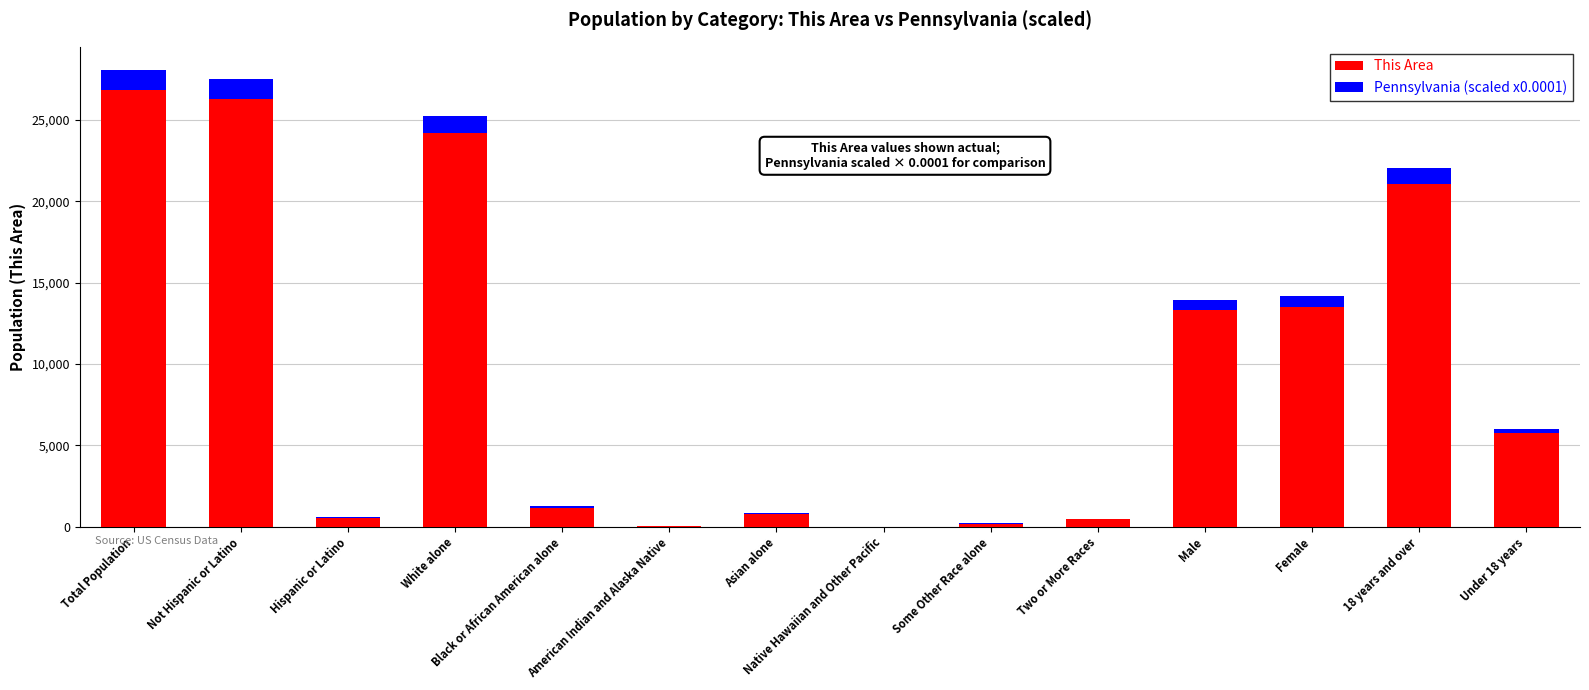

What is the maximum value for This Area?

26825.0